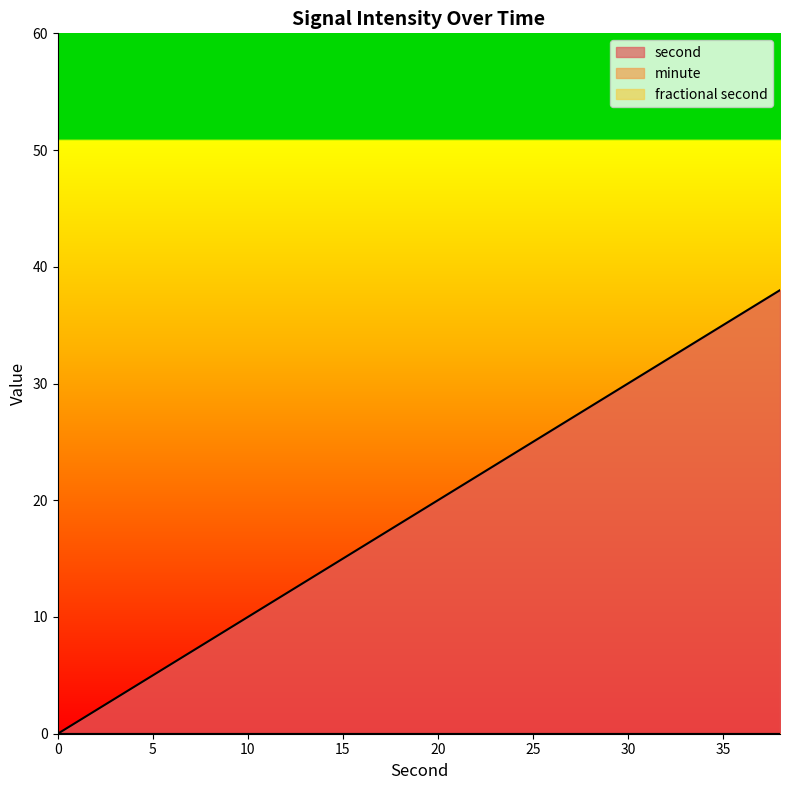

Rank the categories by fractional second value from lowest to highest.

0, 2, 4, 6, 8, 10, 12, 14, 16, 18, 20, 22, 24, 26, 28, 30, 32, 34, 36, 38